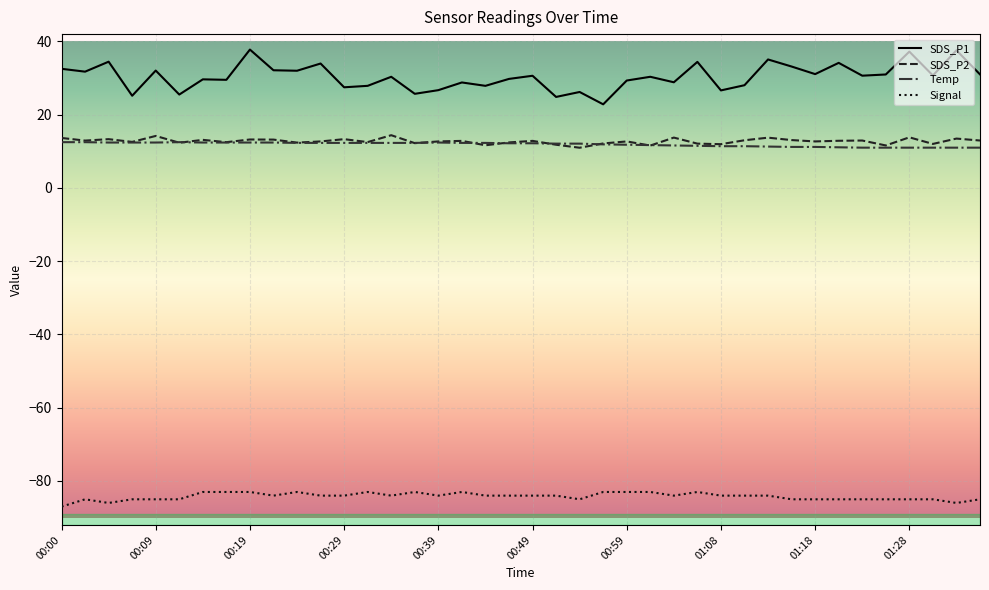

Does the chart have visible grid lines?

Yes